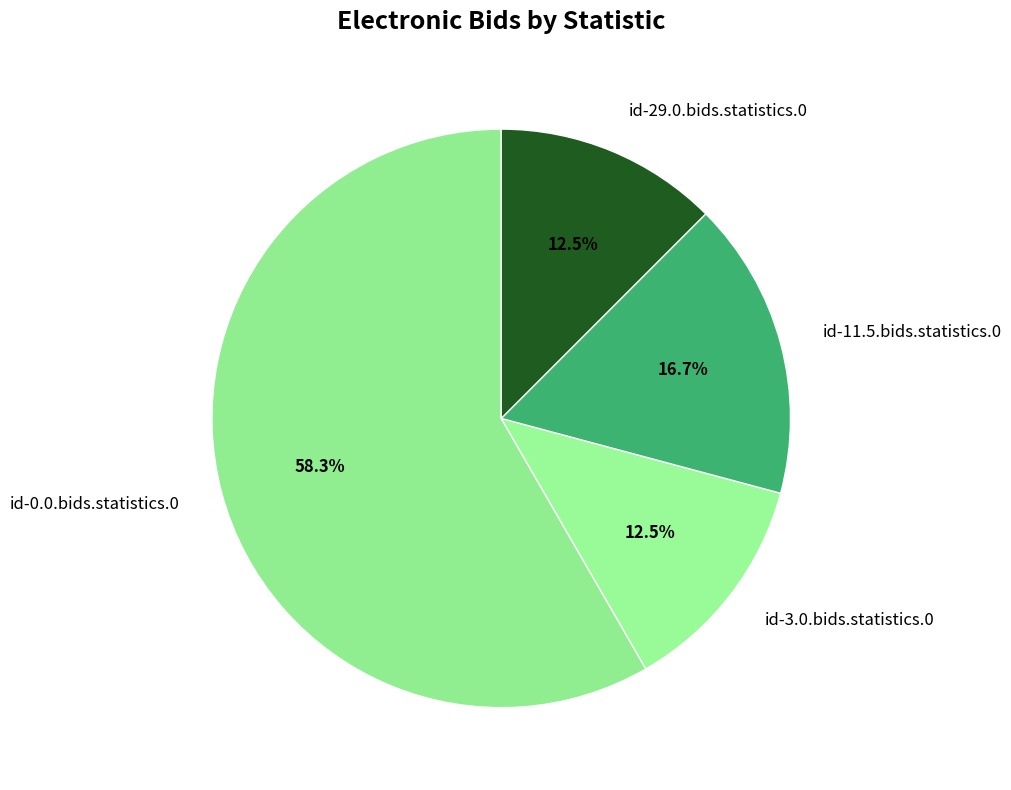

Do id-3.0.bids.statistics.0 and id-0.0.bids.statistics.0 together represent more than half of the pie?

Yes